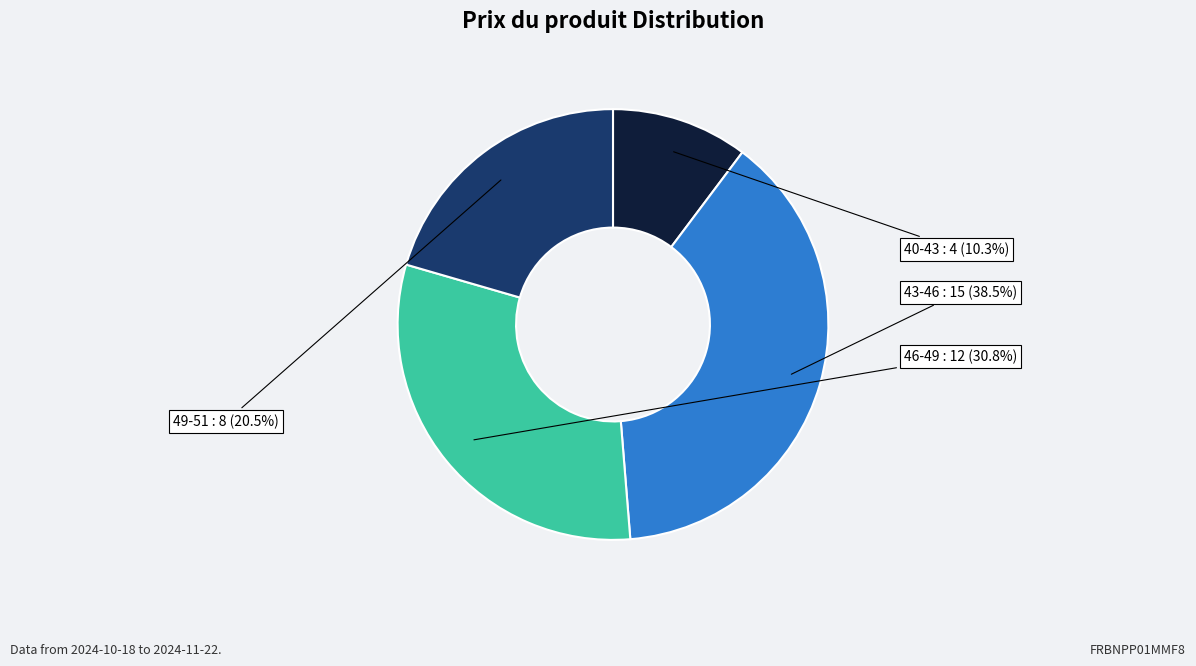

Rank the categories by value from highest to lowest.

43-46, 46-49, 49-51, 40-43